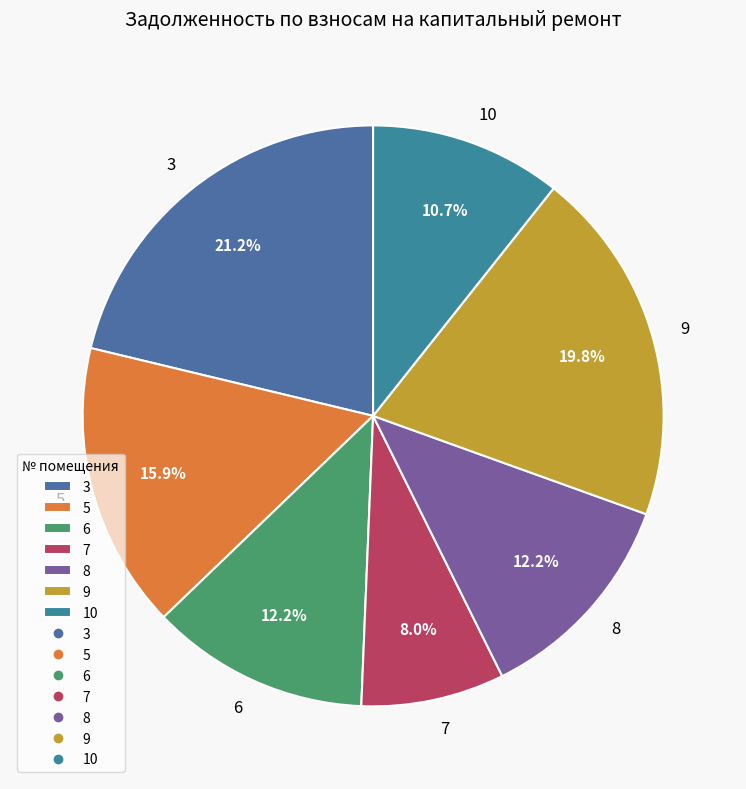

To the nearest percent, what is the difference between the 8 and 7 slice percentages?

4%